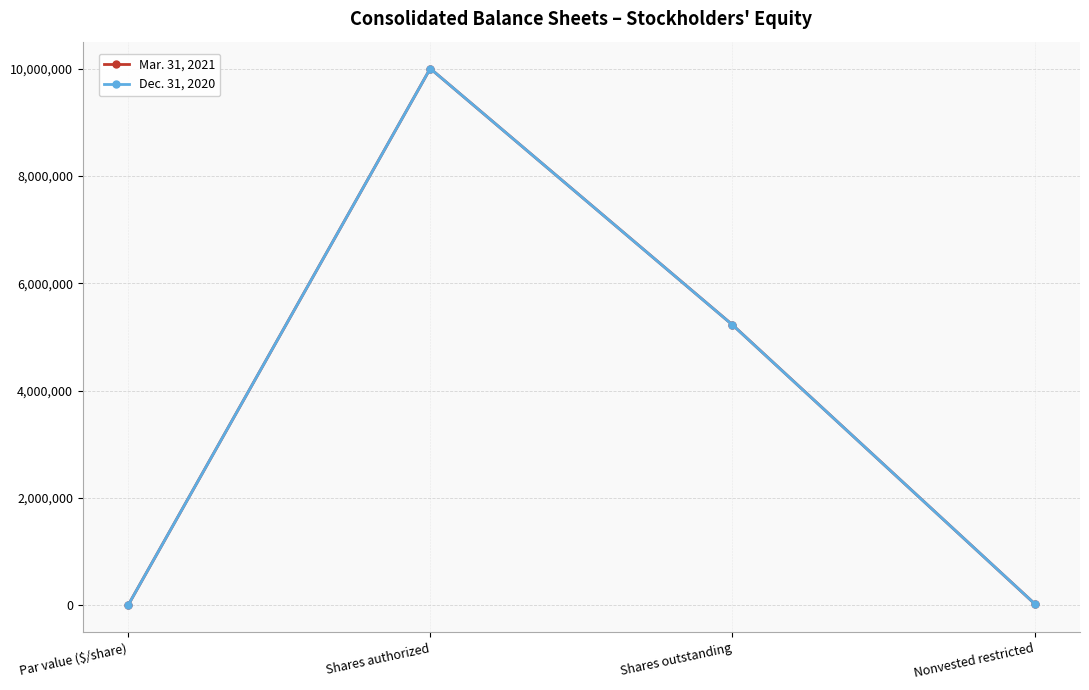

At which label does Dec. 31, 2020 reach its peak?

Shares authorized